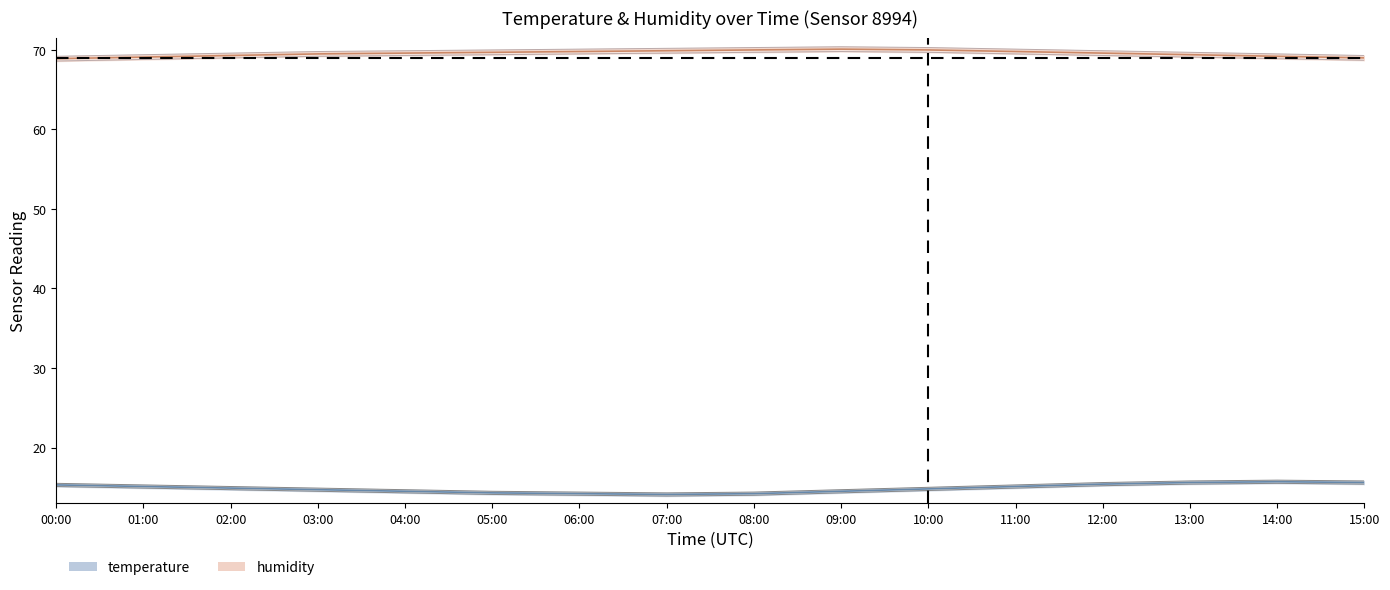

At how many categories does at least one series exceed 46?

16